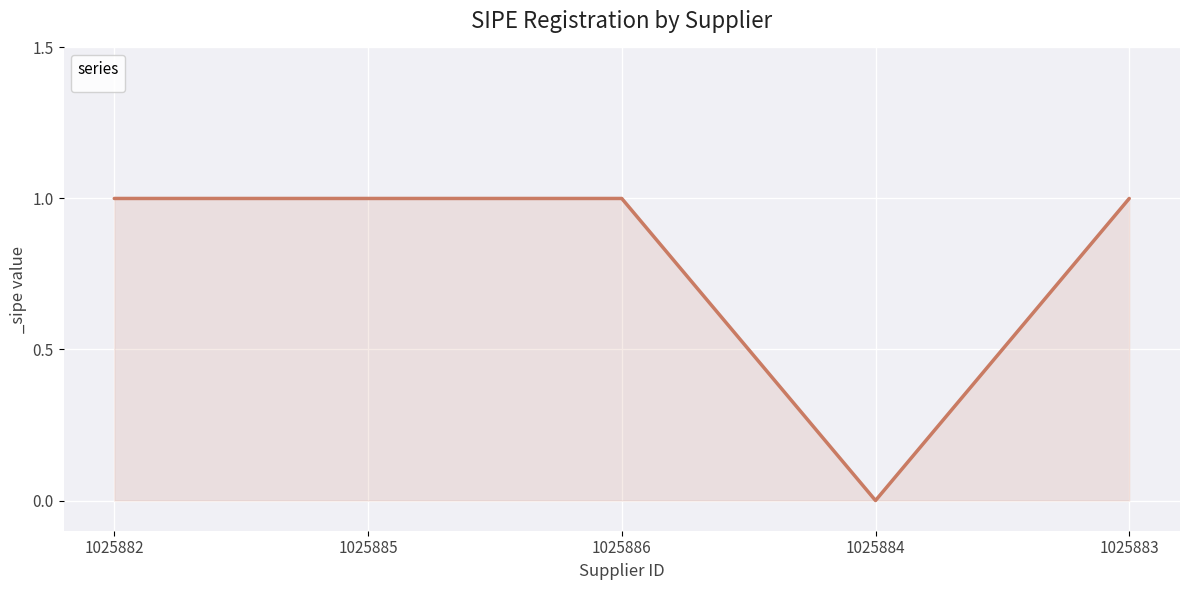

How many values are between 1 and 2?

4